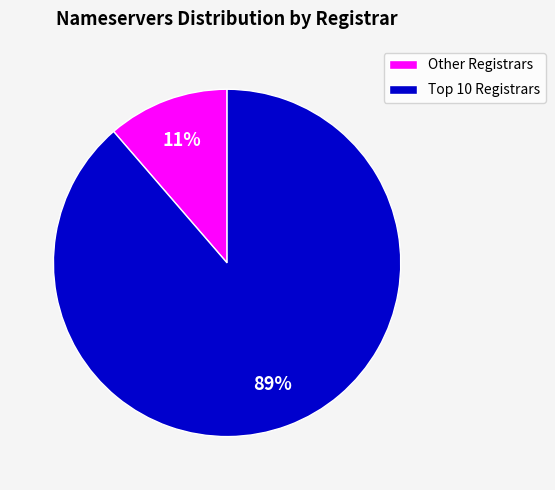

Which category has the smallest portion of the pie?

Other Registrars